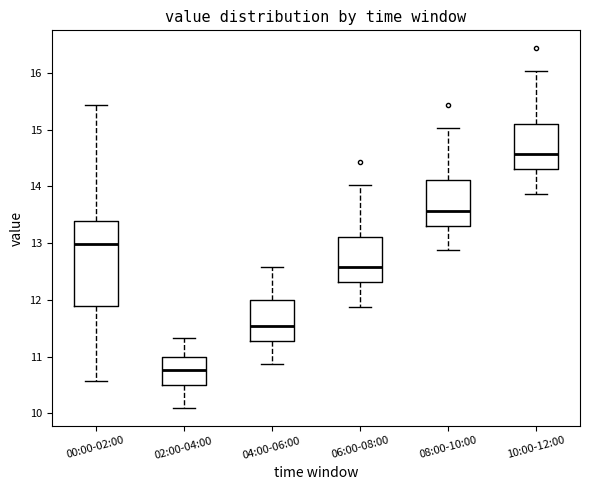

Where is the lower edge of the box for 02:00-04:00 on the y-axis? The values are not printed on the chart, so give them approximately, as read against the axis.

10.5